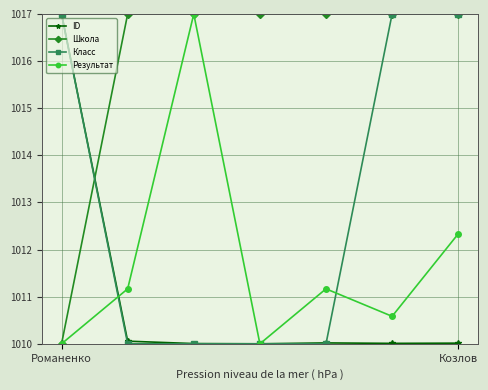

What is the minimum value shown in the chart?

1010.0